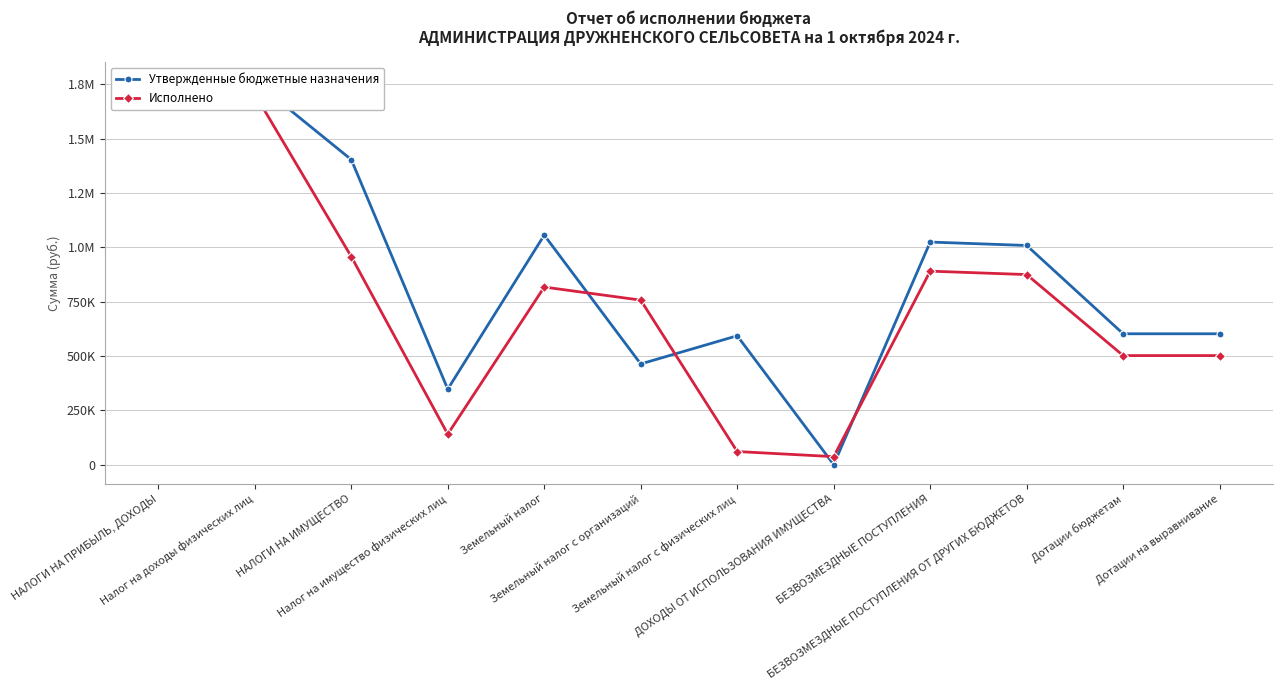

True or false: Исполнено has a value of 874908.8 at БЕЗВОЗМЕЗДНЫЕ ПОСТУПЛЕНИЯ ОТ ДРУГИХ БЮДЖЕТОВ.

True